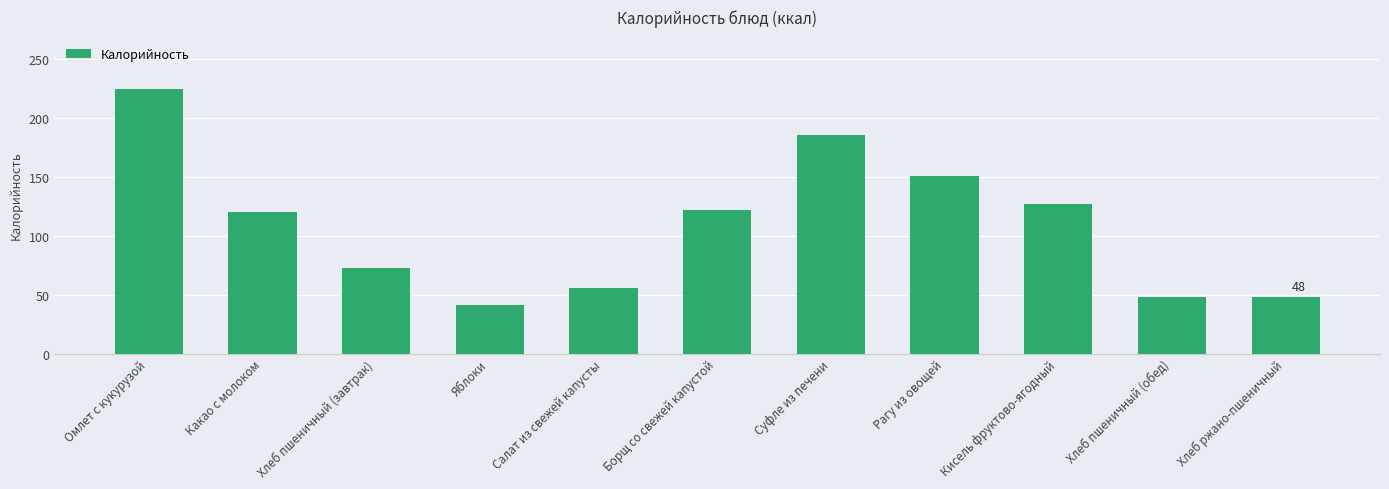

Which label corresponds to the largest value in the chart?

Омлет с кукурузой